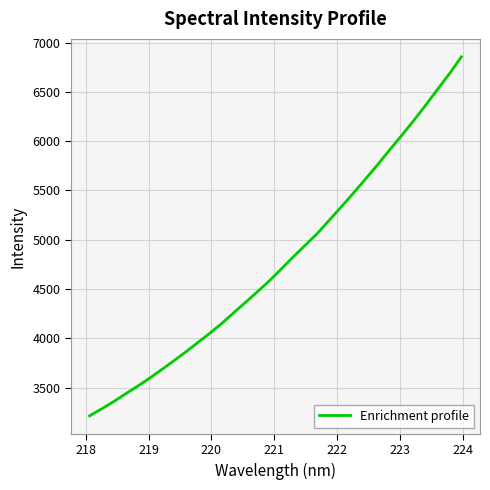

What is the difference between the maximum and minimum values?

3640.9